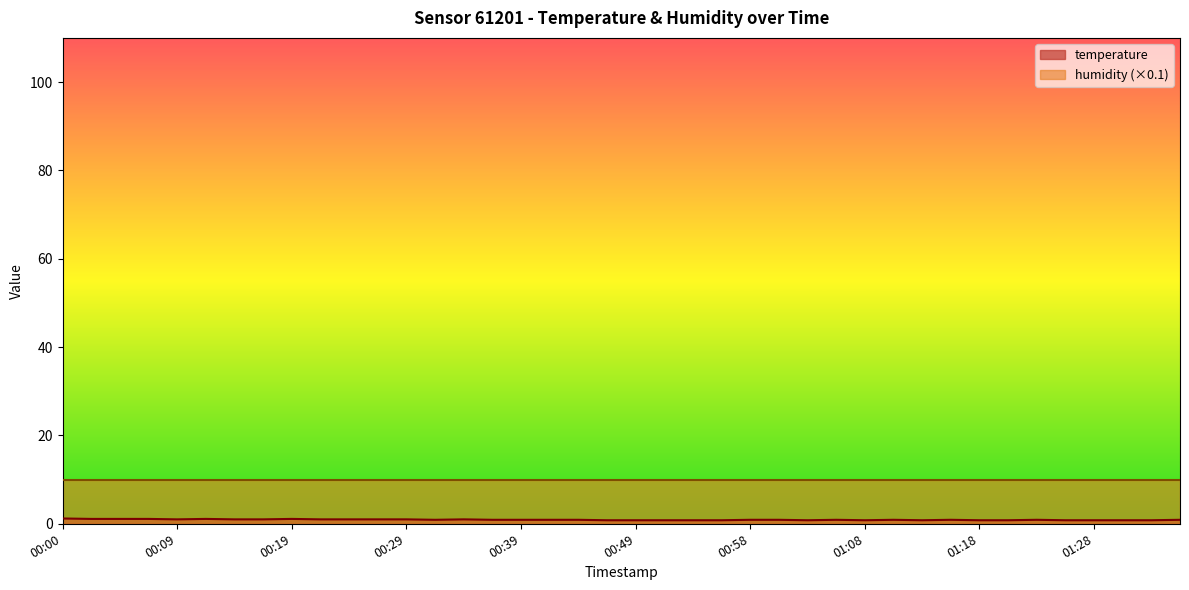

How many points are lower than both their immediate neighbors (excluding endpoints)?

5